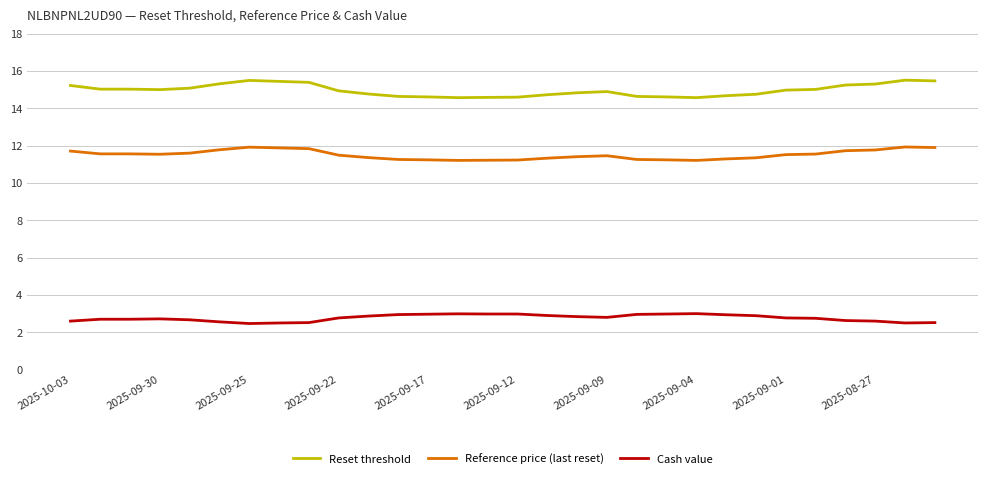

Which series has the largest total across all categories?

Reset threshold